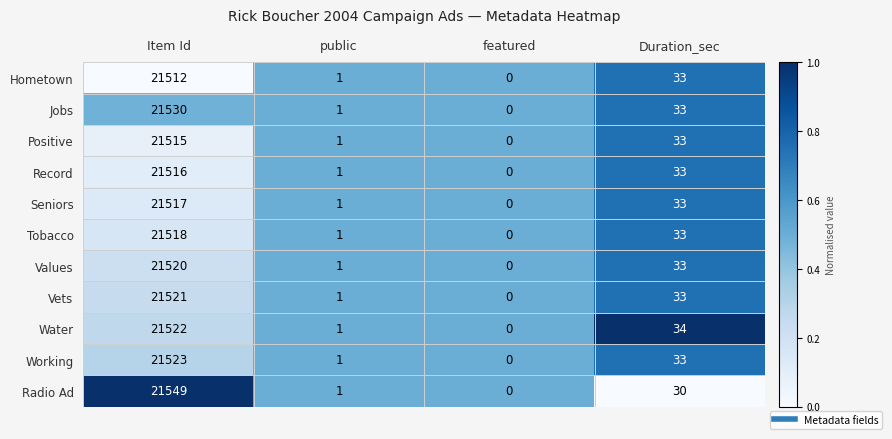

Rank the series by their maximum value, from highest to lowest.

Radio Ad, Jobs, Working, Water, Vets, Values, Tobacco, Seniors, Record, Positive, Hometown